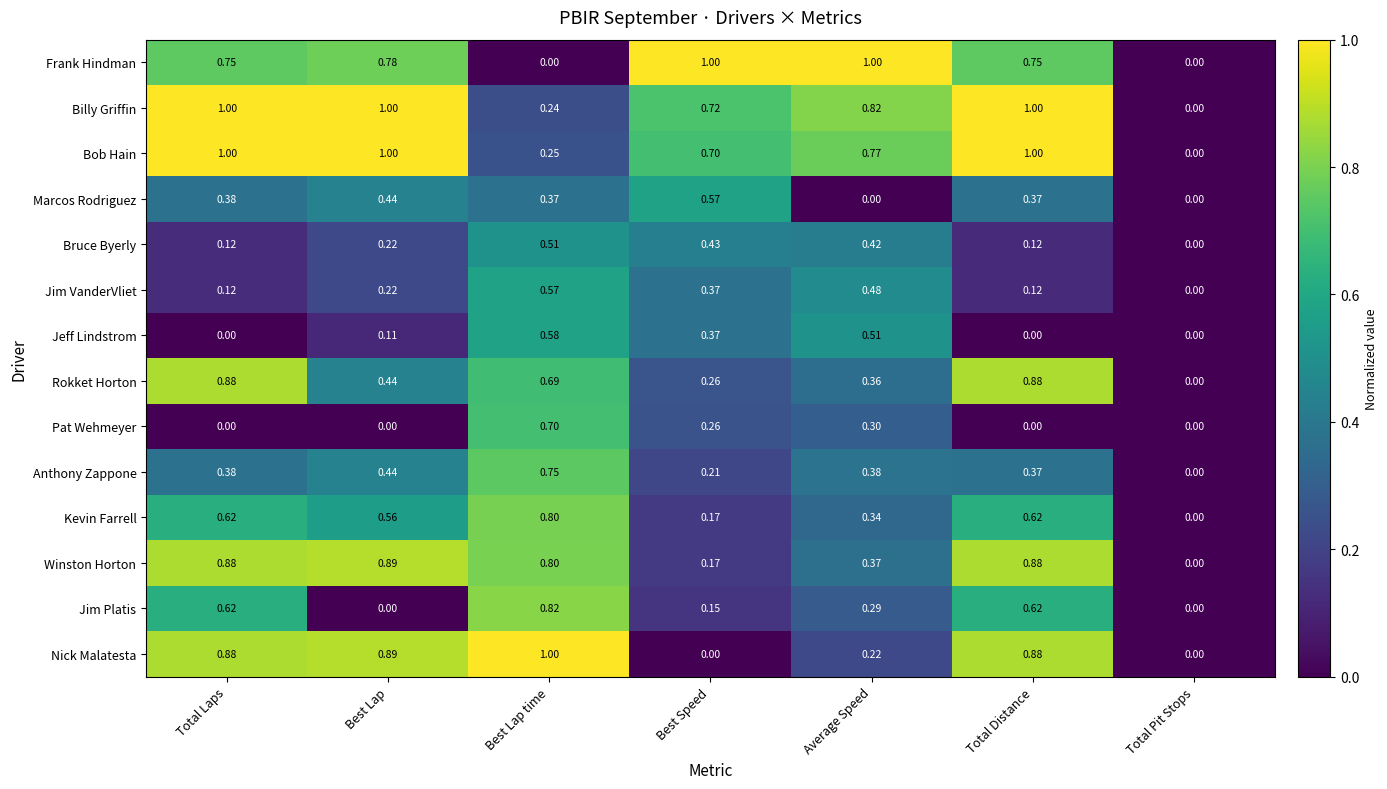

Which series has the largest total across all categories?

Billy Griffin